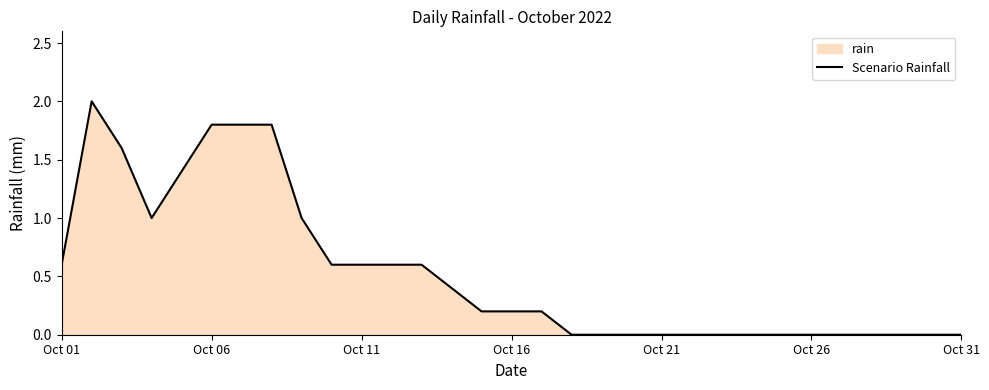

What is the maximum value shown in the chart?

2.0